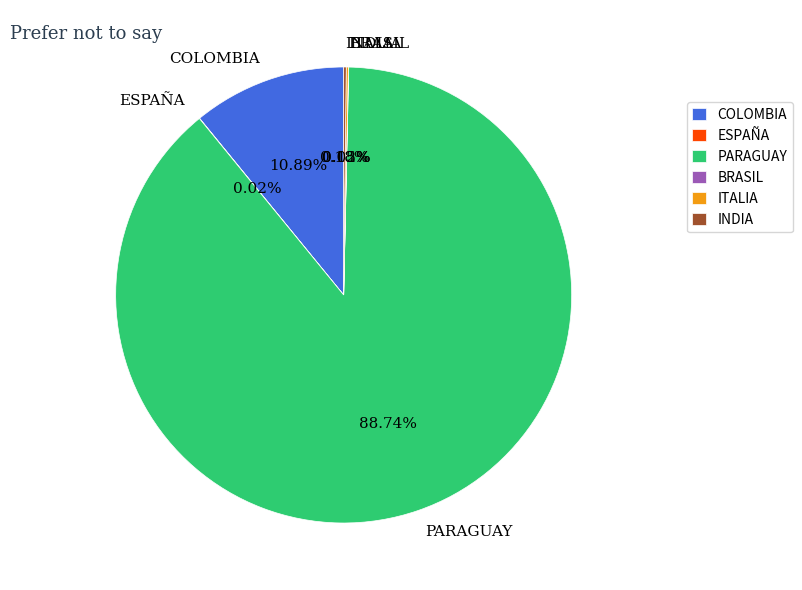

Is PARAGUAY the majority of the pie?

Yes